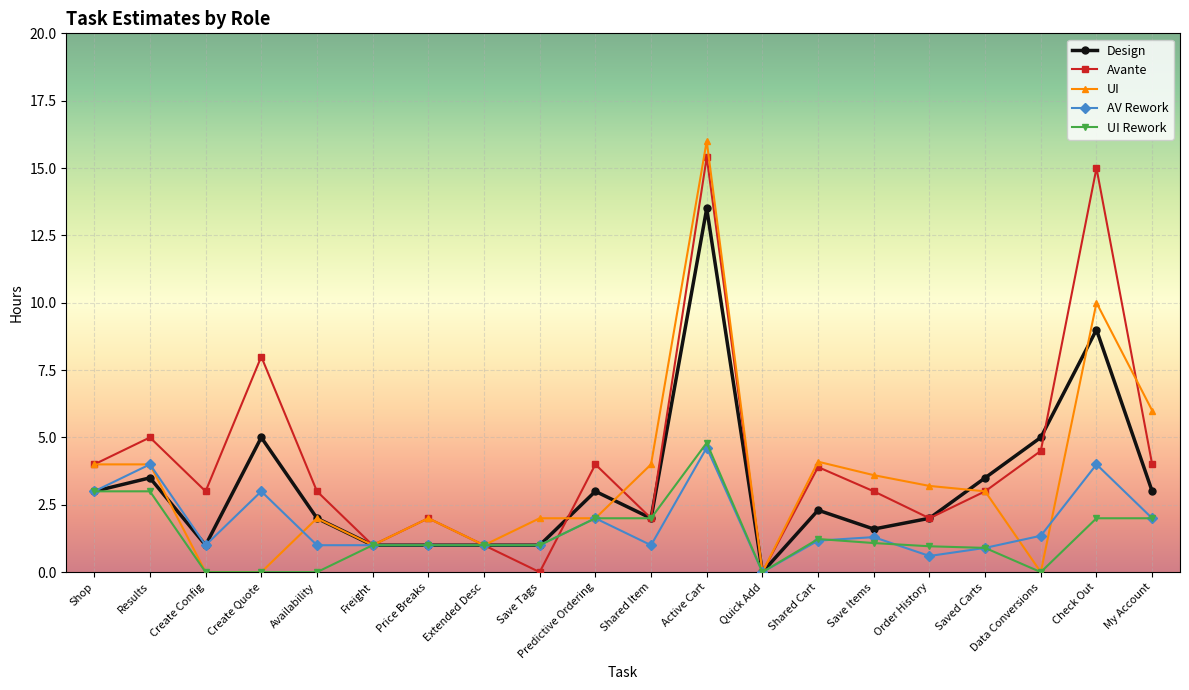

True or false: UI Rework has a value of 2.0 at Check Out.

True